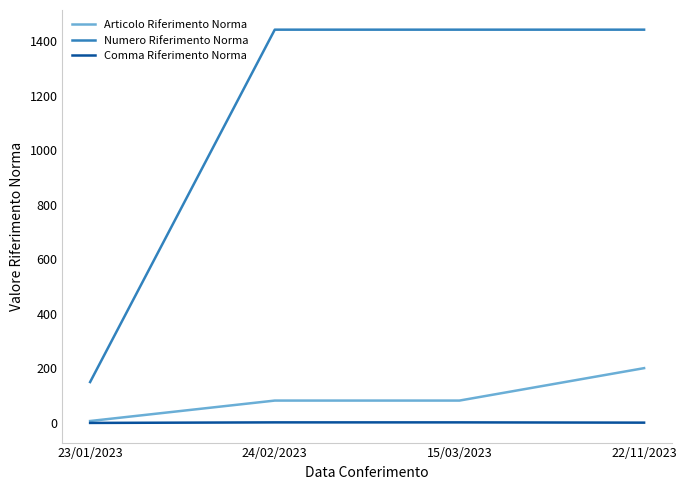

Rank the series by their maximum value, from lowest to highest.

Comma Riferimento Norma, Articolo Riferimento Norma, Numero Riferimento Norma